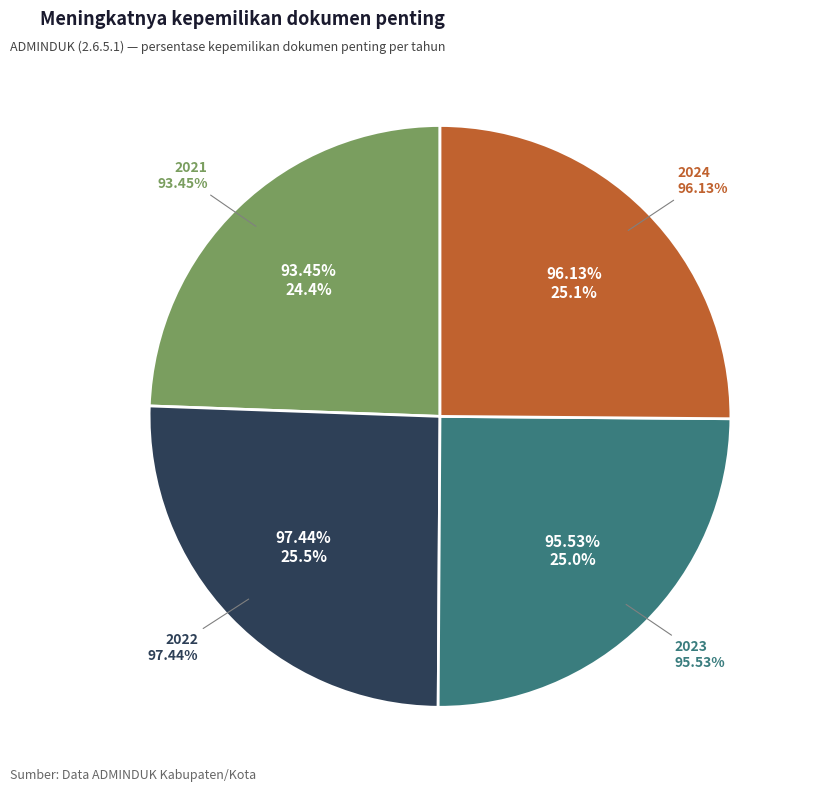

What percentage is the 2021 slice, to the nearest percent?

24%